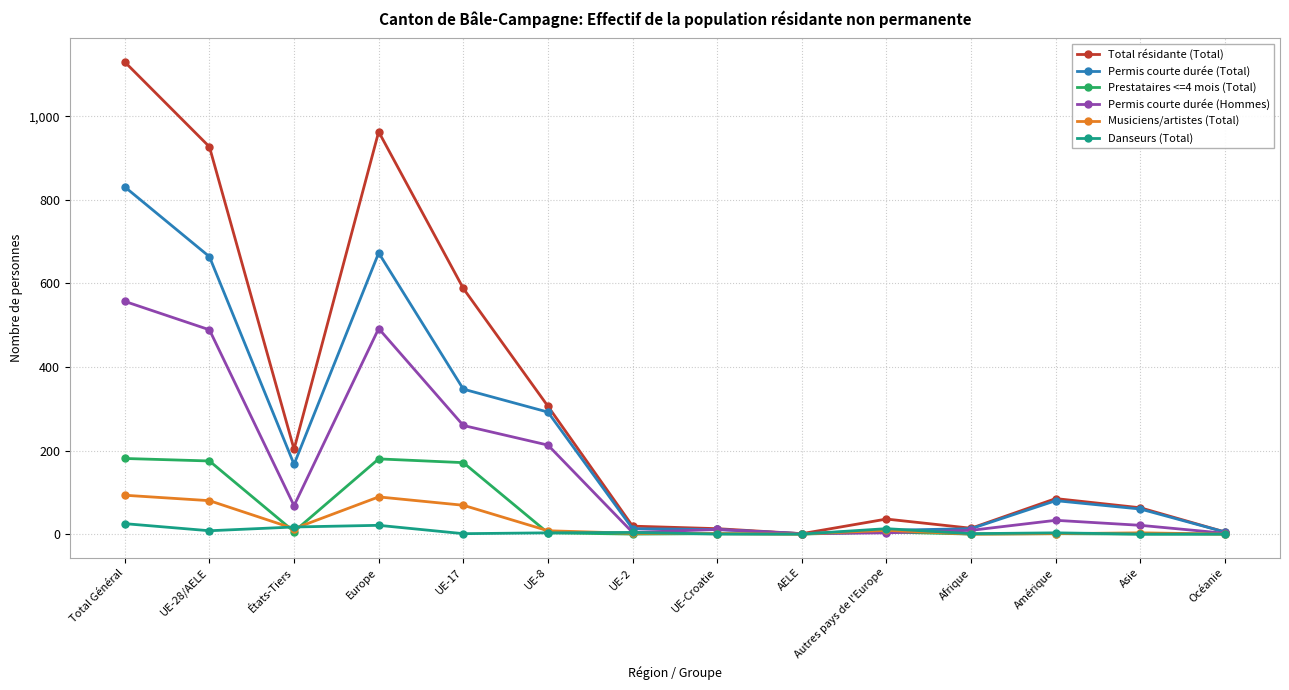

True or false: Permis courte durée (Hommes) has a value of 828 at Europe.

False